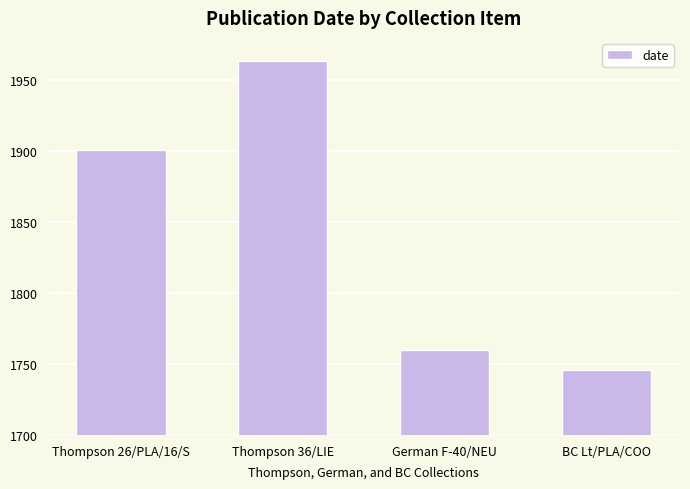

Reading left to right, list all the values displayed in this chart.

Thompson 26/PLA/16/S=1901	Thompson 36/LIE=1964	German F-40/NEU=1760	BC Lt/PLA/COO=1746